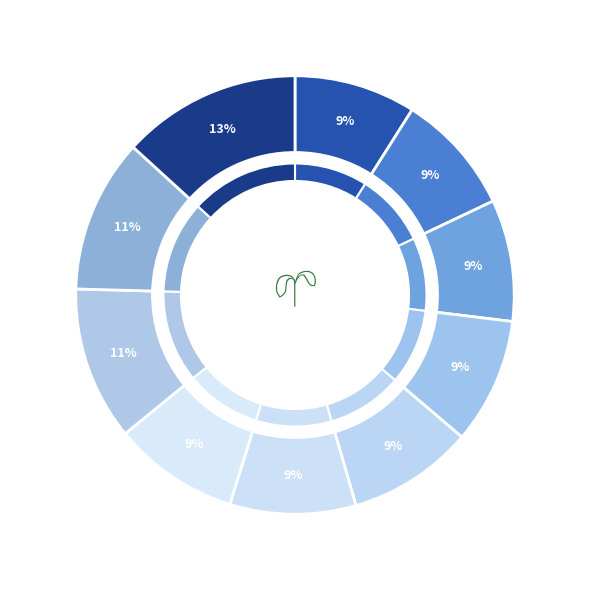

Is it true that Ye self-will'd herd call Reason is 18% of the pie?

False